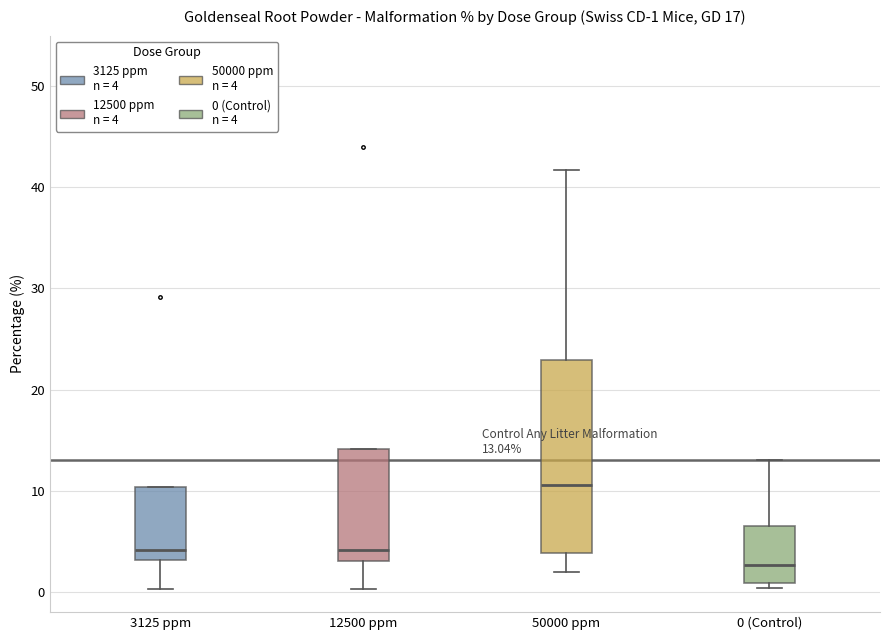

Which box has the lowest median line?

0 (Control)